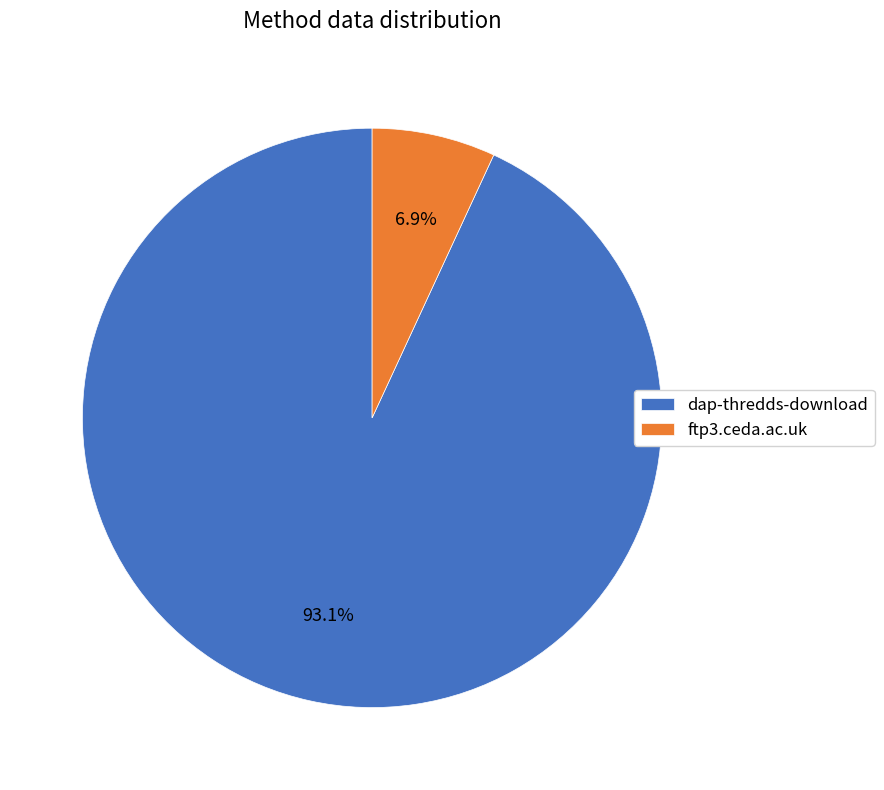

The ftp3.ceda.ac.uk slice represents 7% of the pie. True or false?

True